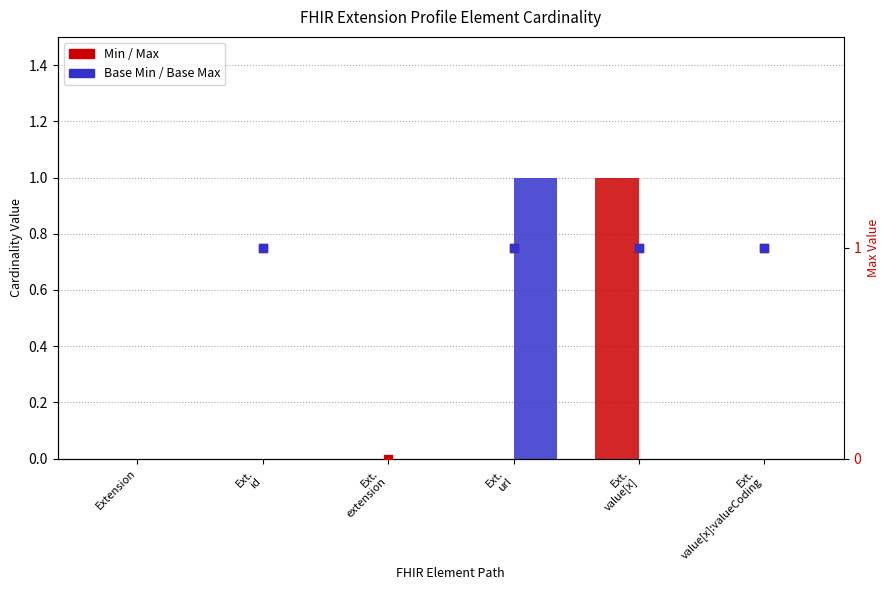

Which series has the largest total across all categories?

Min